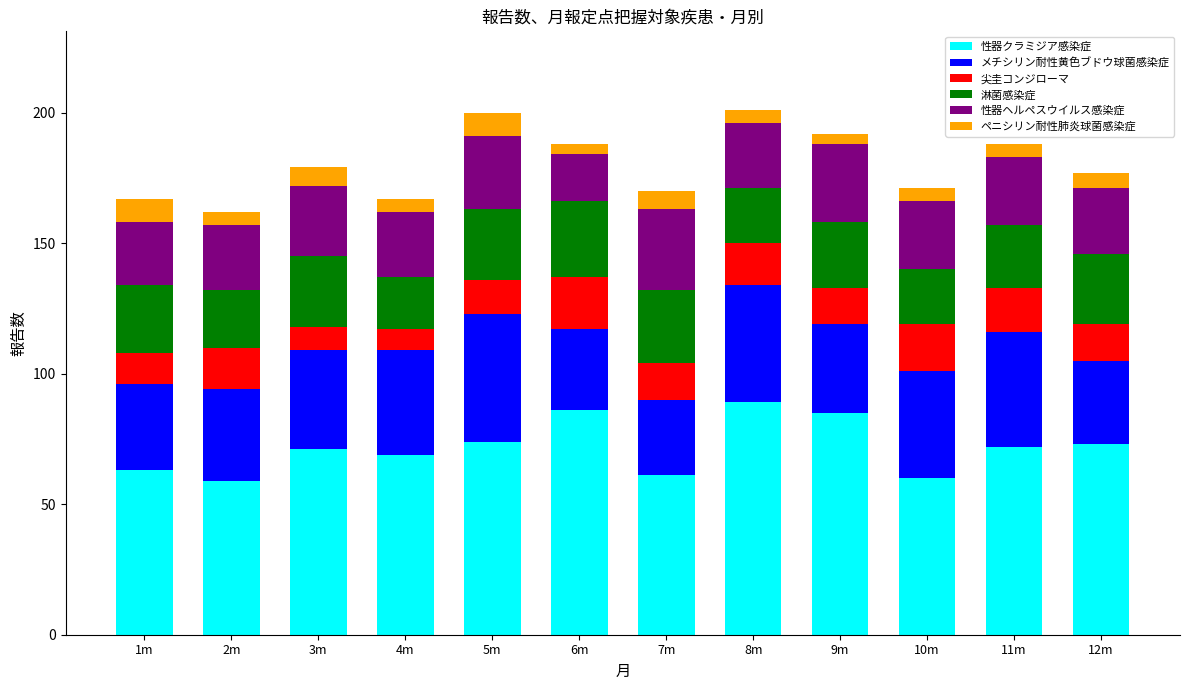

What are all the series names shown in the legend?

性器クラミジア感染症, メチシリン耐性黄色ブドウ球菌感染症, 尖圭コンジローマ, 淋菌感染症, 性器ヘルペスウイルス感染症, ペニシリン耐性肺炎球菌感染症